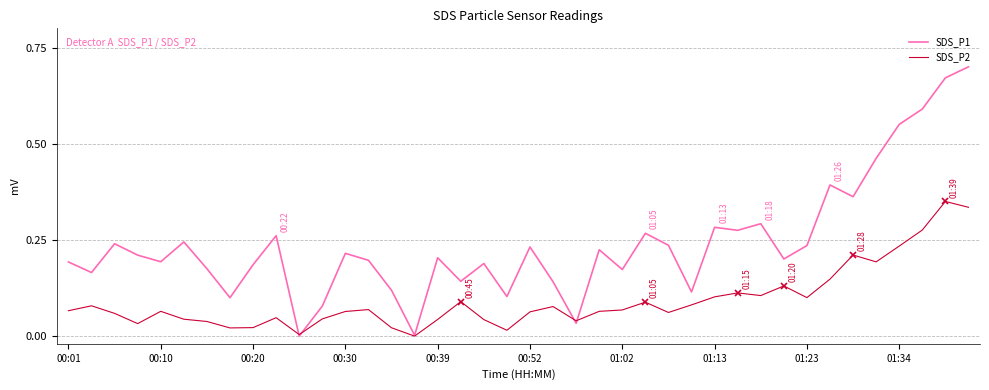

Which series has the widest spread of values?

SDS_P1